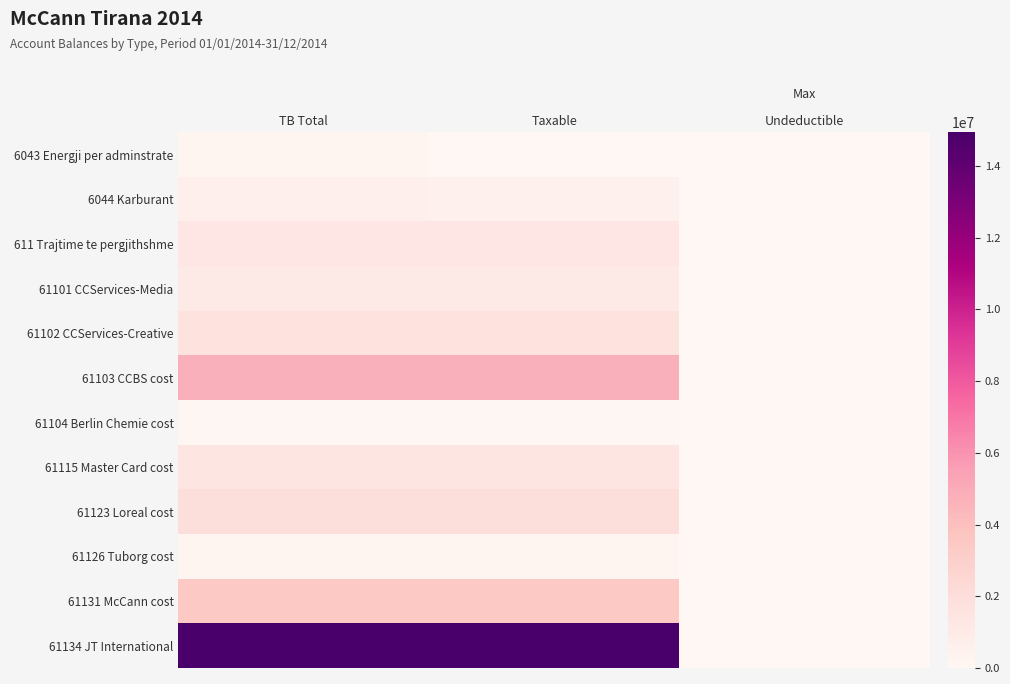

Reading left to right, what are all the values shown in this chart?

6043 Energji per adminstrate: TB Total=250227.1	Taxable=0.0	Undeductible=0.0
6044 Karburant: TB Total=588118.9	Taxable=575296.9	Undeductible=12822.0
611 Trajtime te pergjithshme: TB Total=1366068.5	Taxable=1366068.5	Undeductible=0.0
61101 CCServices-Media: TB Total=1149043.7	Taxable=1149043.7	Undeductible=0.0
61102 CCServices-Creative: TB Total=1735151.5	Taxable=1735151.5	Undeductible=0.0
61103 CCBS cost: TB Total=4735066.9	Taxable=4731146.9	Undeductible=3920.0
61104 Berlin Chemie cost: TB Total=105900.0	Taxable=105900.0	Undeductible=0.0
61115 Master Card cost: TB Total=1434003.2	Taxable=1433753.2	Undeductible=250.0
61123 Loreal cost: TB Total=2010362.2	Taxable=1991862.2	Undeductible=18500.0
61126 Tuborg cost: TB Total=163090.0	Taxable=157990.0	Undeductible=5100.0
61131 McCann cost: TB Total=3465988.5	Taxable=3437988.5	Undeductible=28000.0
61134 JT International: TB Total=14931158.8	Taxable=14887859.8	Undeductible=43299.0